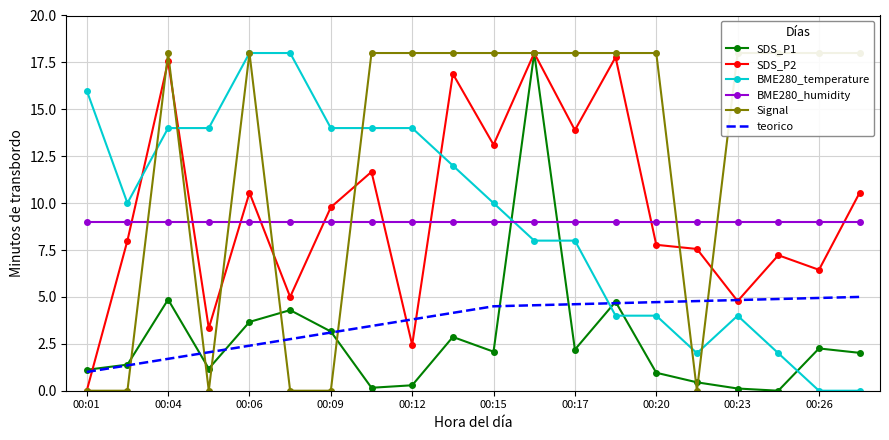

True or false: BME280_humidity and BME280_temperature intersect in this chart.

True